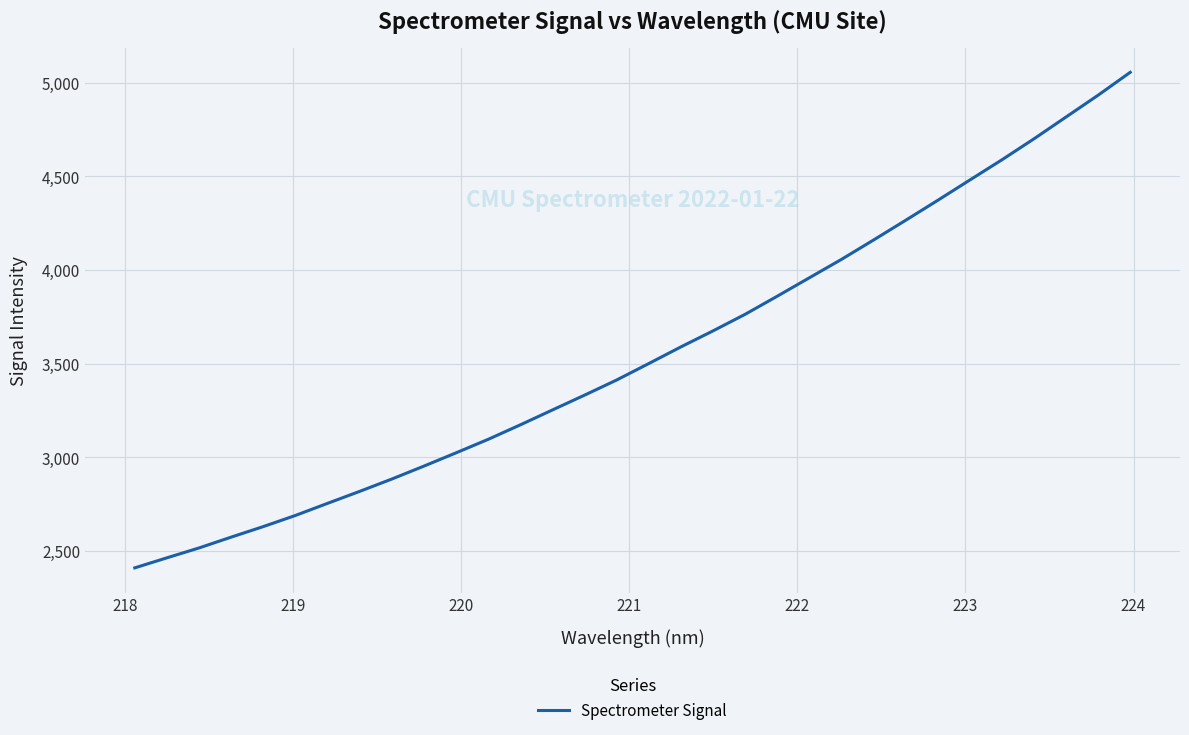

What is the greatest value displayed?

5055.3